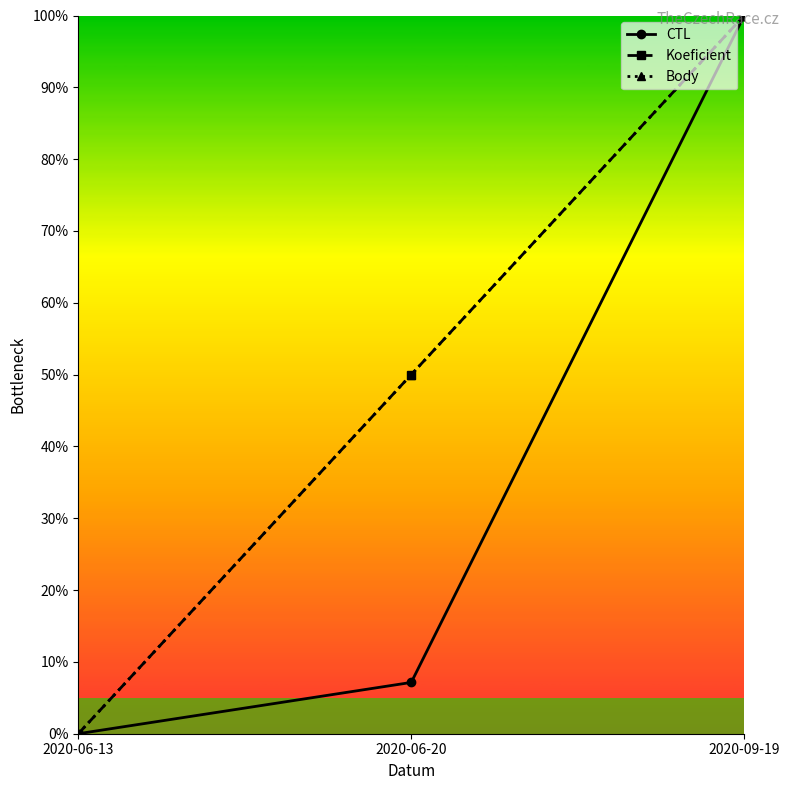

Is this an area chart (filled region under the line)?

No